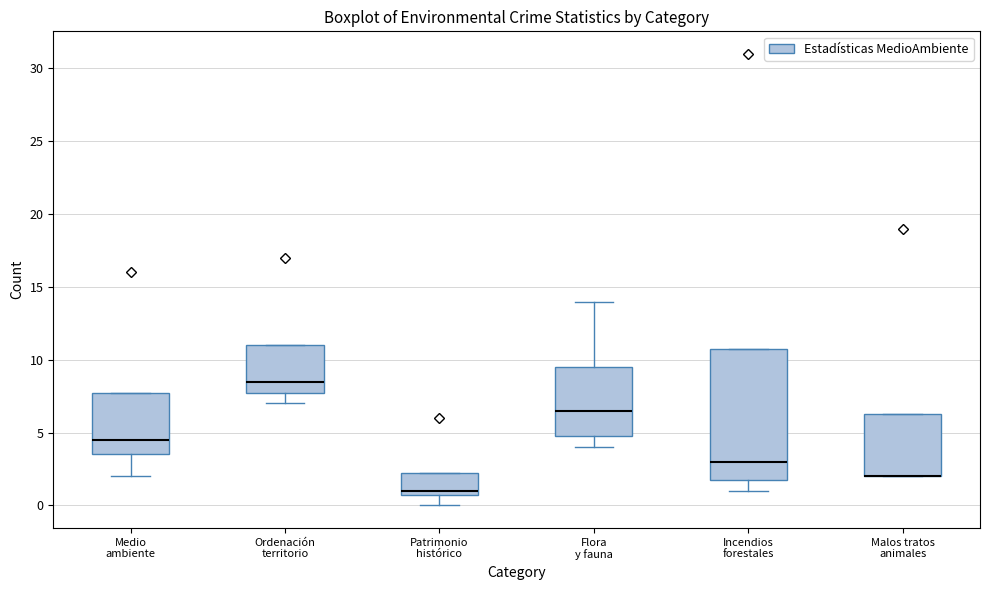

Where does the median line of the box for Flora y fauna sit on the y-axis? The values are not printed on the chart, so give them approximately, as read against the axis.

6.5